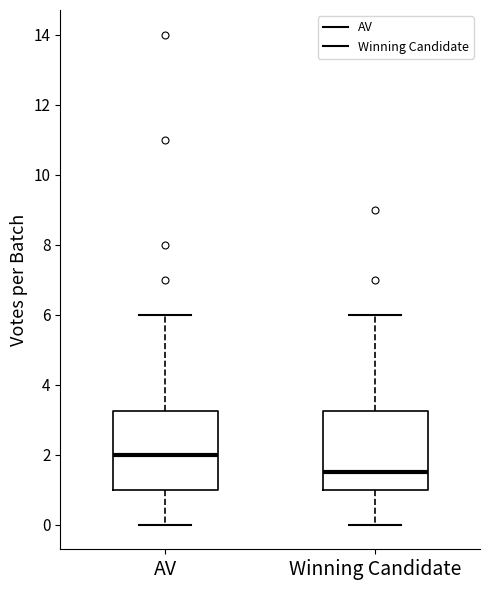

Reading left to right, read every box against the y-axis: the position of its median line, the range the box covers, and the ends of its whiskers. The values are not printed on the chart, so give them approximately, as read against the axis.

AV: median 2.0, box 1.0 to 3.2, whiskers 0.0 to 6.0
Winning Candidate: median 1.6, box 1.0 to 3.2, whiskers 0.0 to 6.0